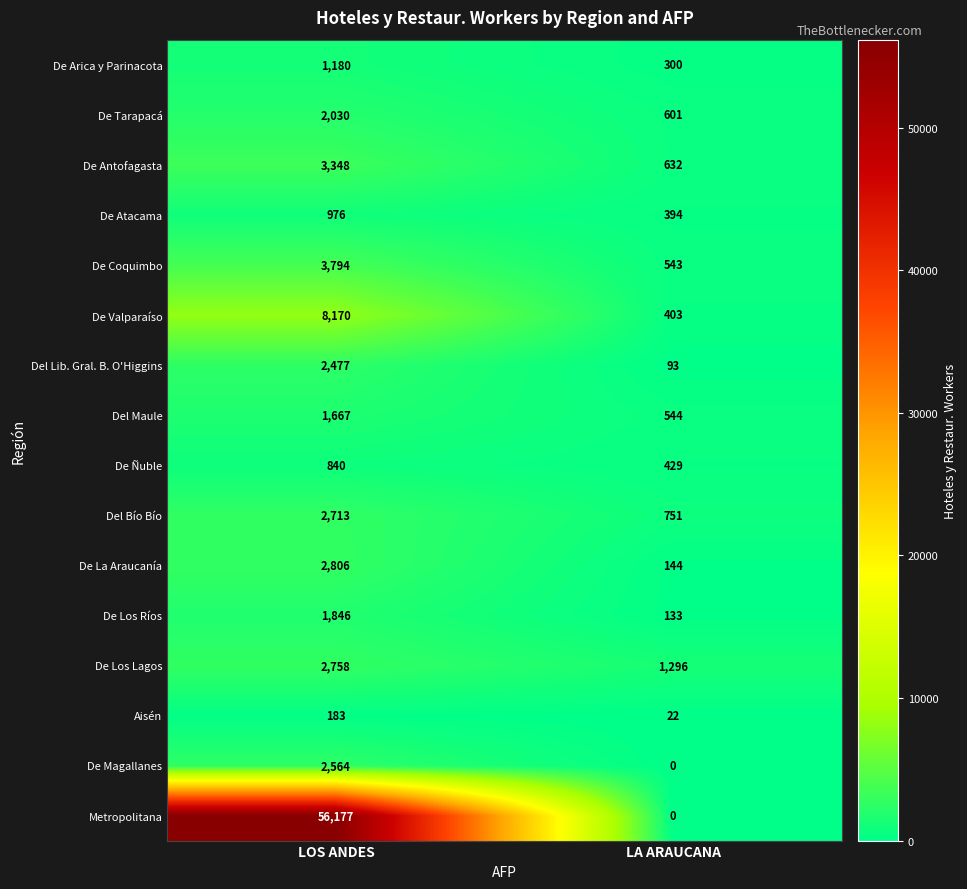

What is the total value across all series at LOS ANDES?

93529